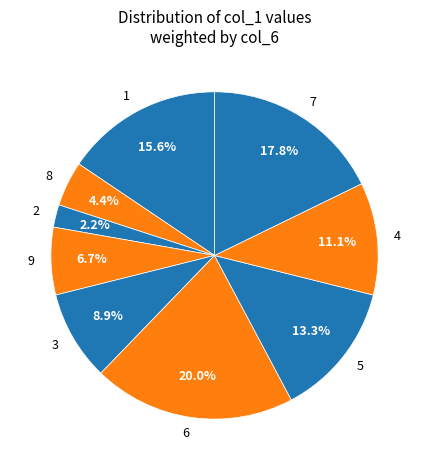

What is the largest slice in the pie chart?

6